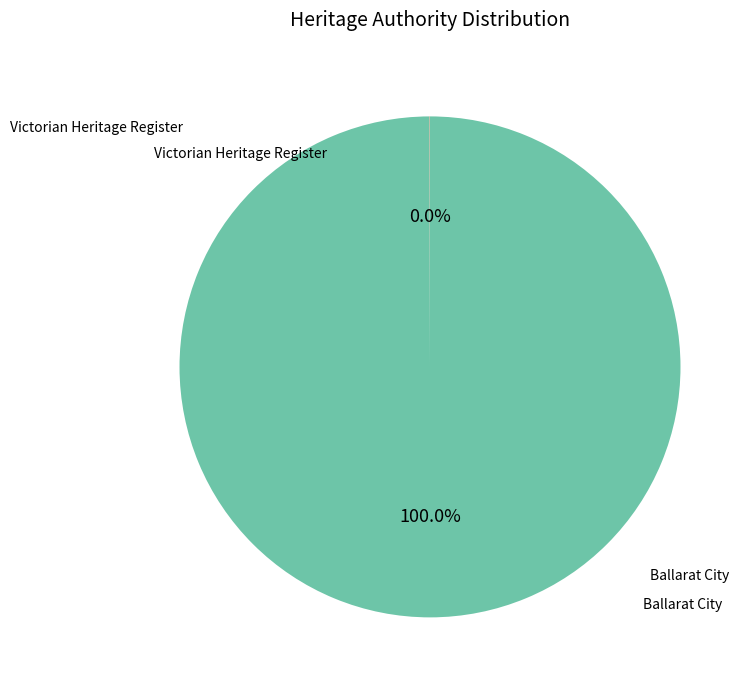

Is there a majority slice in this chart?

Yes